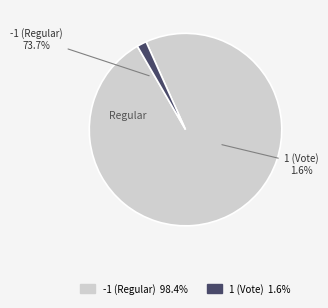

What is the change in value from -1 (Regular) to 1 (Vote)?

-120